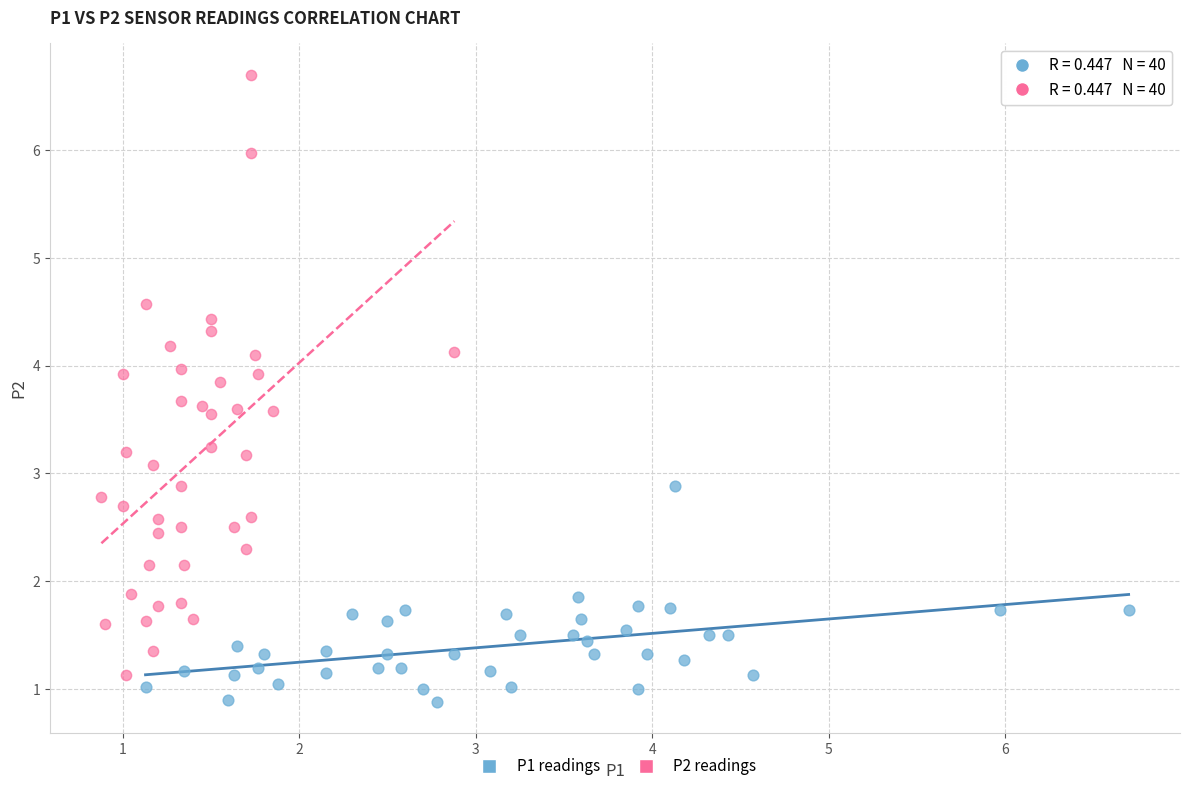

Which series reaches the maximum Y coordinate?

P2 readings